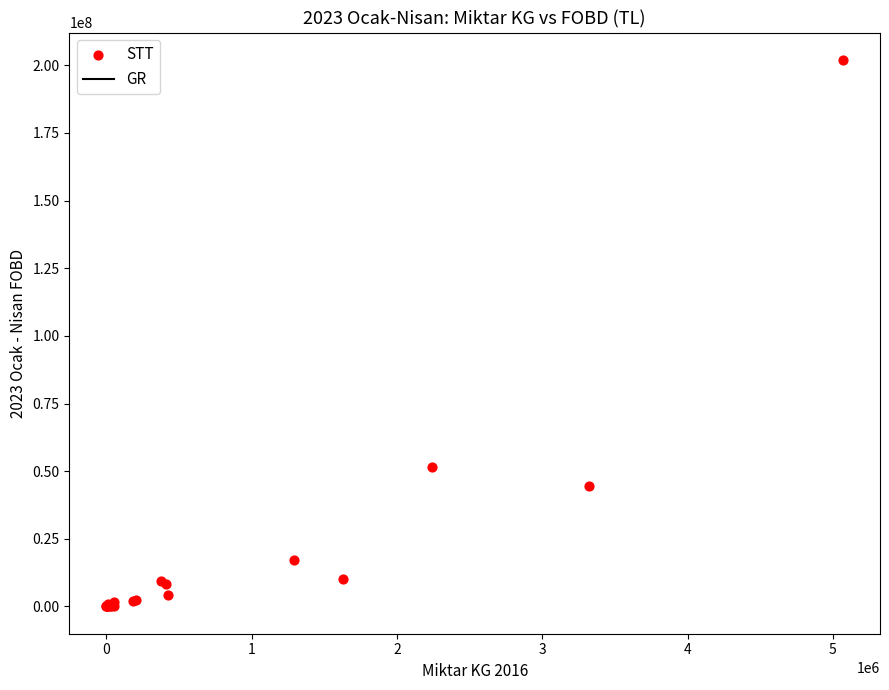

What Y value in the scatter plot is closest to 101017393?

51516739.8